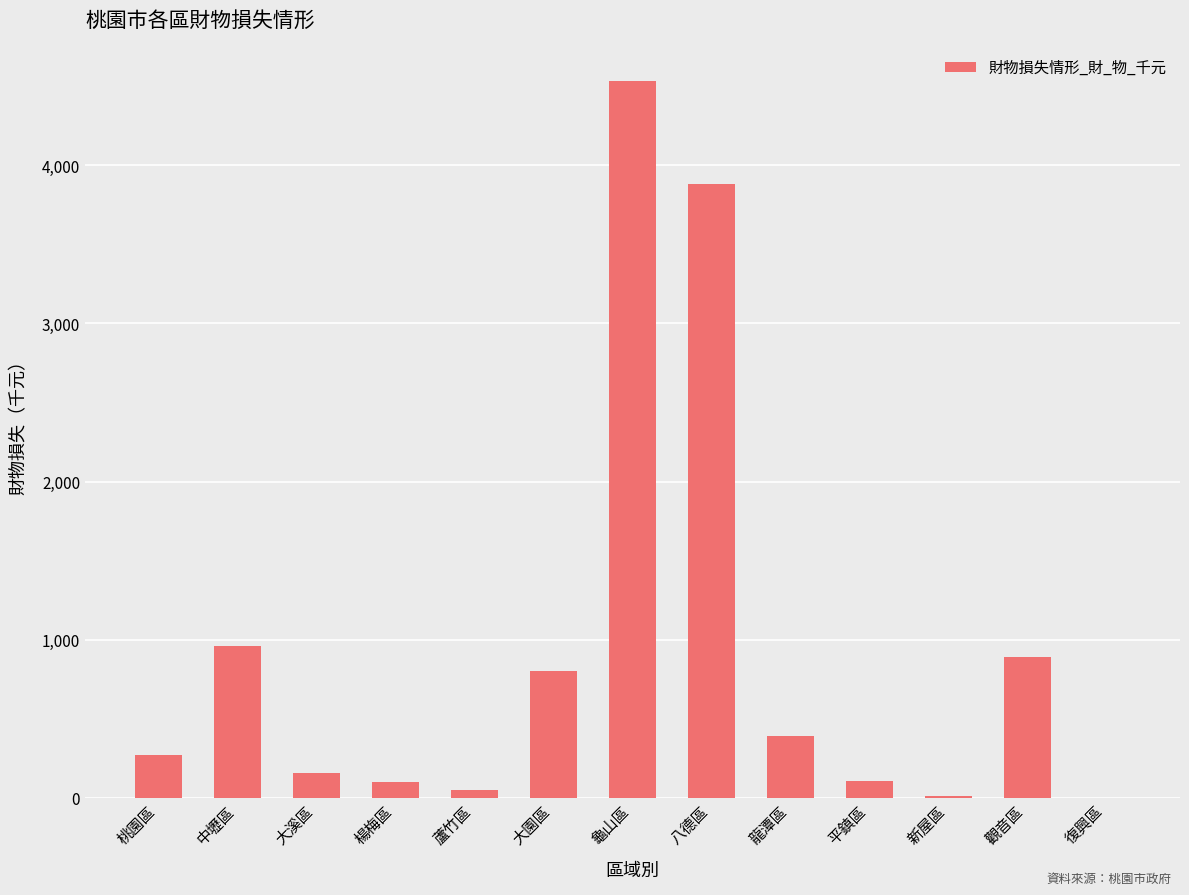

What is the sum of the values at 蘆竹區 and 復興區?

50